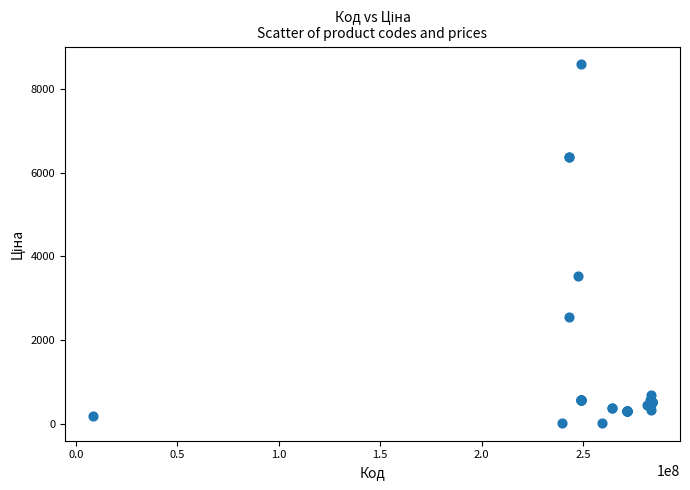

What Y value in the scatter plot is closest to 4305?

3533.1